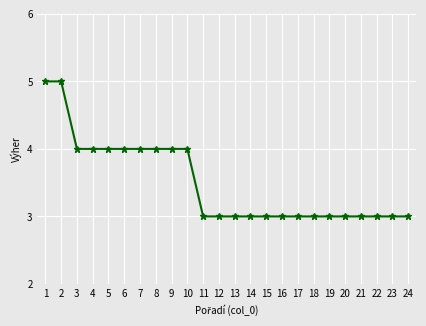

Reading left to right, extract all data points from this chart.

1=5	2=5	3=4	4=4	5=4	6=4	7=4	8=4	9=4	10=4	11=3	12=3	13=3	14=3	15=3	16=3	17=3	18=3	19=3	20=3	21=3	22=3	23=3	24=3